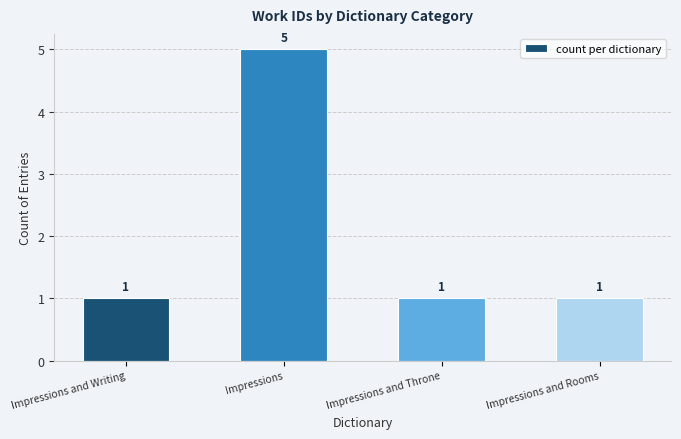

How many data points does each series have?

4